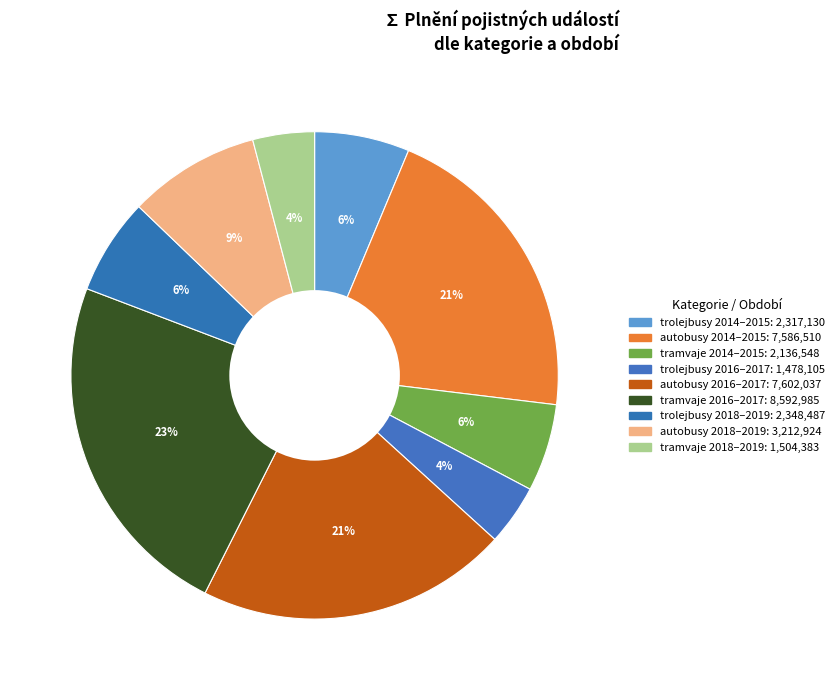

How many slices are in this pie chart?

9